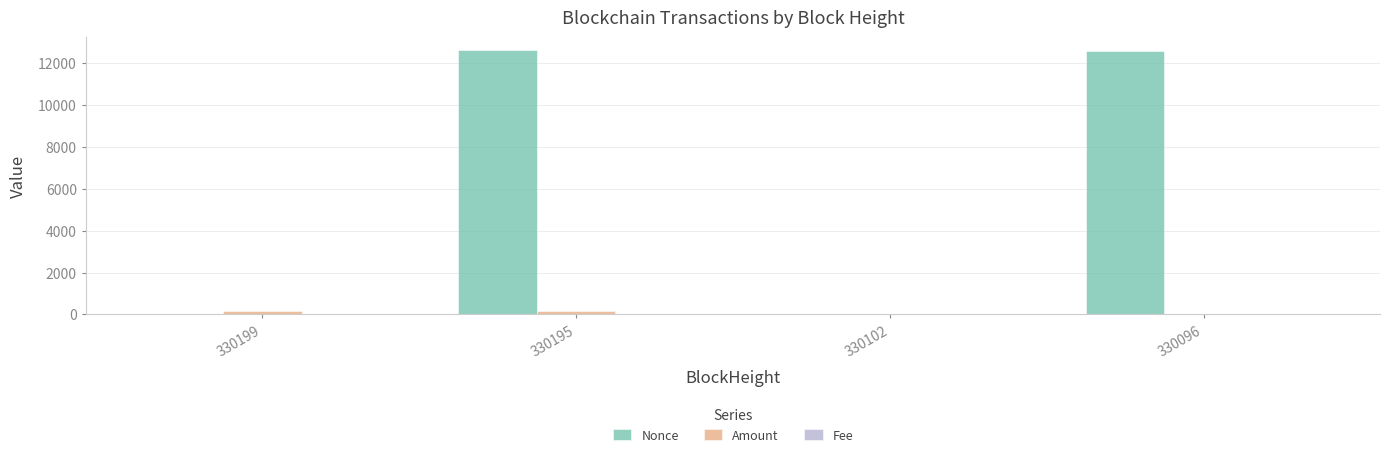

Between 330102 and 330096, which series saw the biggest shift?

Nonce